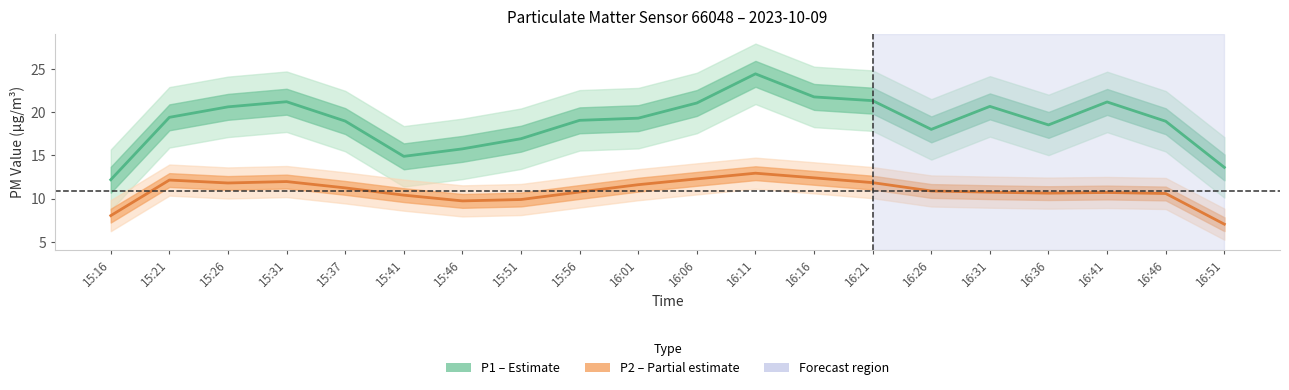

What value does the P2 (PM2.5) series have at 16:26?

10.9